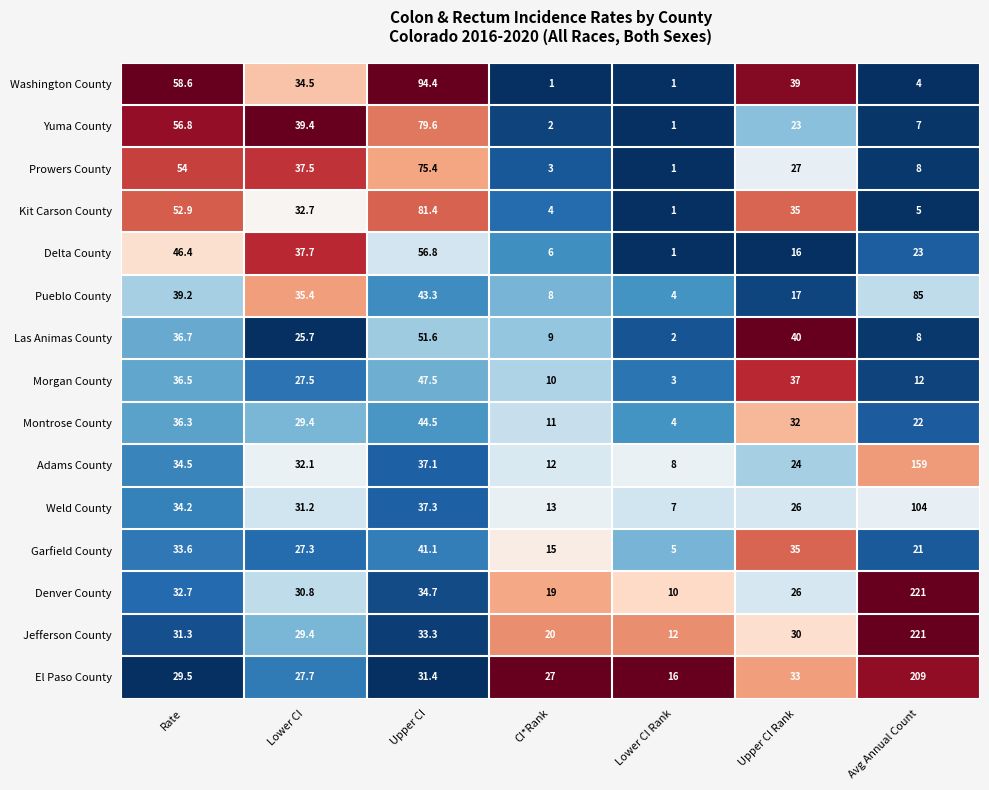

Which series changed the most between Upper CI and CI*Rank?

Washington County